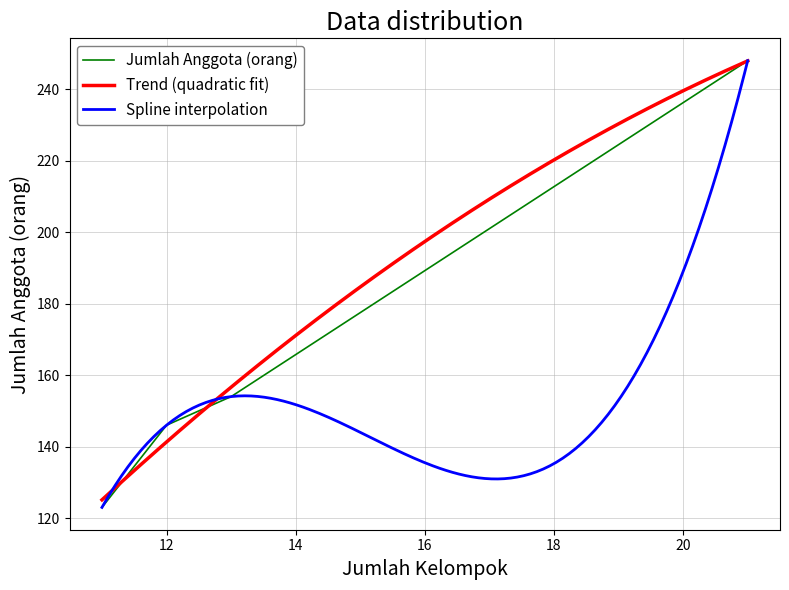

Does the chart have visible grid lines?

Yes